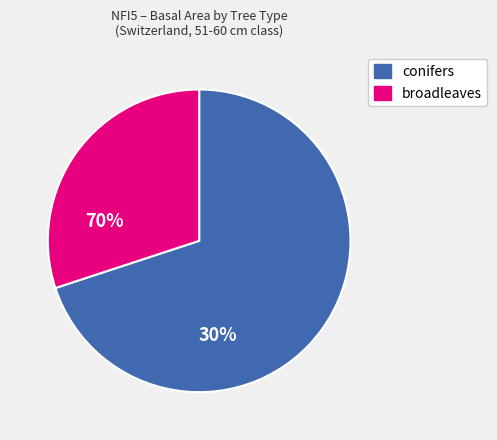

Rank the categories by value from highest to lowest.

conifers, broadleaves